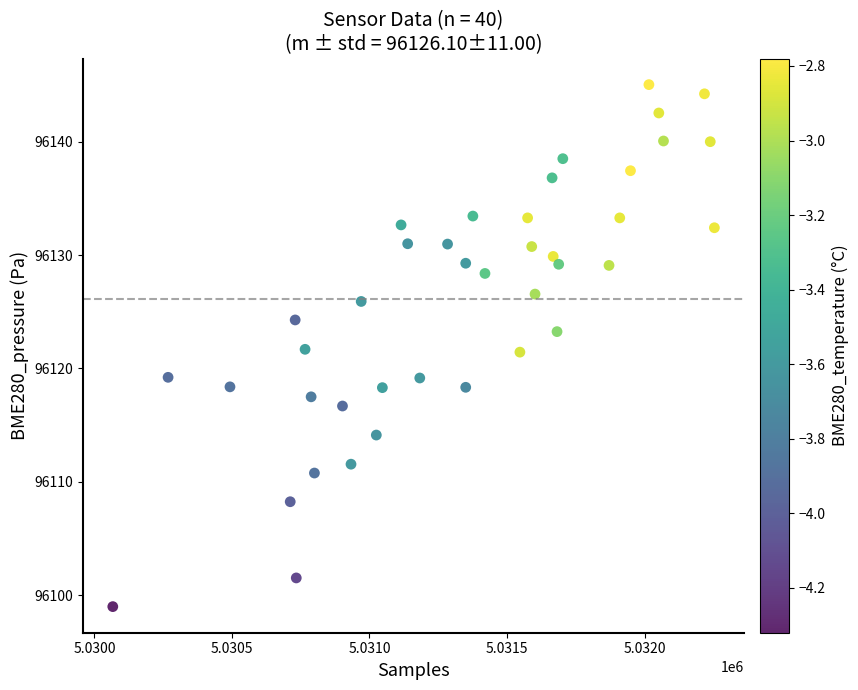

What is the range of X values (max minus min)?

2187.0